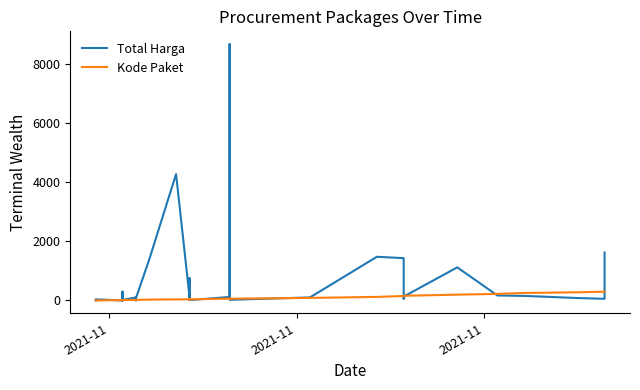

Reading left to right, what are all the values shown in this chart?

Total Harga: 1.0	37.3	0.2	296.1	8.3	0.8	14.0	0.5	26.2	15.4	101.9	97.2	1.7	70.9	1390.9	4274.2	149.1	27.5	46.5	750.4	13.0	118.2	8669.4	22.2	102.8	1477.8	1431.7	57.5	131.5	1119.3	168.3	154.7	82.2	56.7	1621.9
Kode Paket: 1.0	1.5	11.7	12.9	13.4	13.5	13.6	13.7	13.8	14.0	18.4	18.6	18.7	18.5	29.4	36.3	37.7	37.2	37.2	37.2	37.9	60.9	61.3	60.1	86.4	120.3	151.8	145.0	159.3	196.3	223.1	253.8	277.0	297.1	301.3